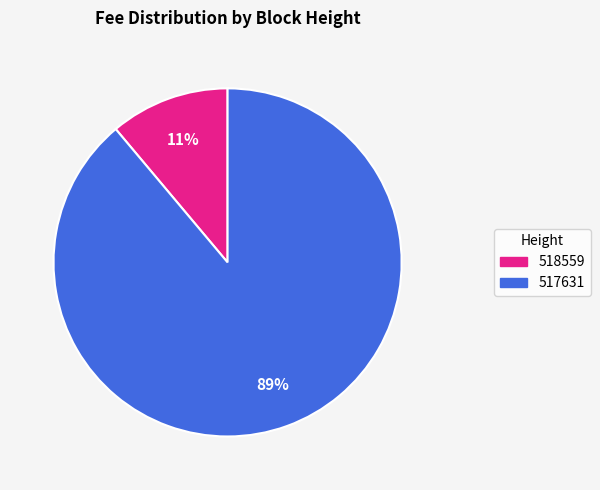

To the nearest percent, what is the difference between the 517631 and 518559 slice percentages?

78%